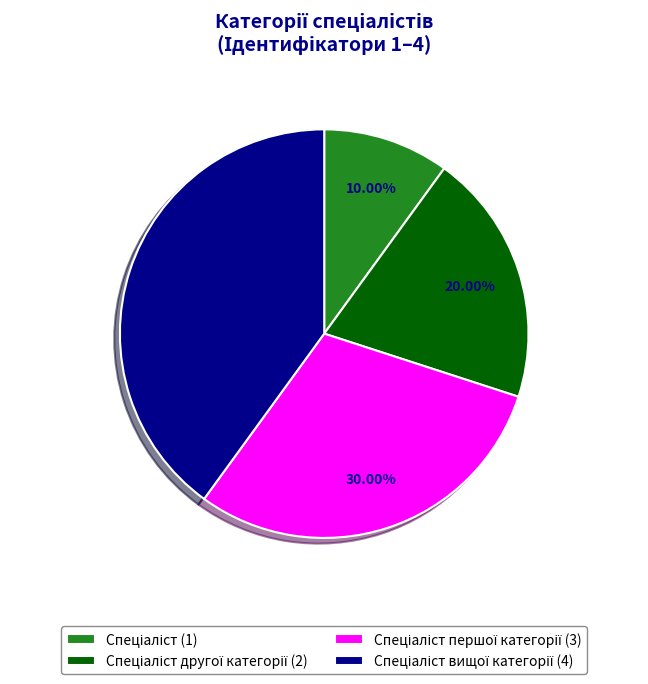

To the nearest percent, what is the difference between the largest and smallest slice percentages?

30%